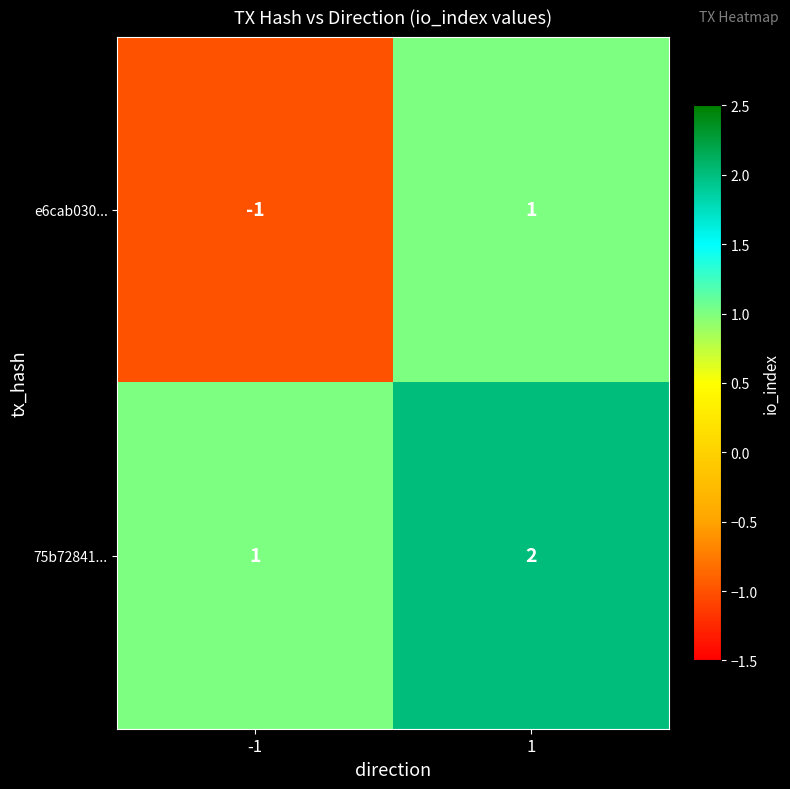

What is the sum of the 75b72841... values at 1 and -1?

3